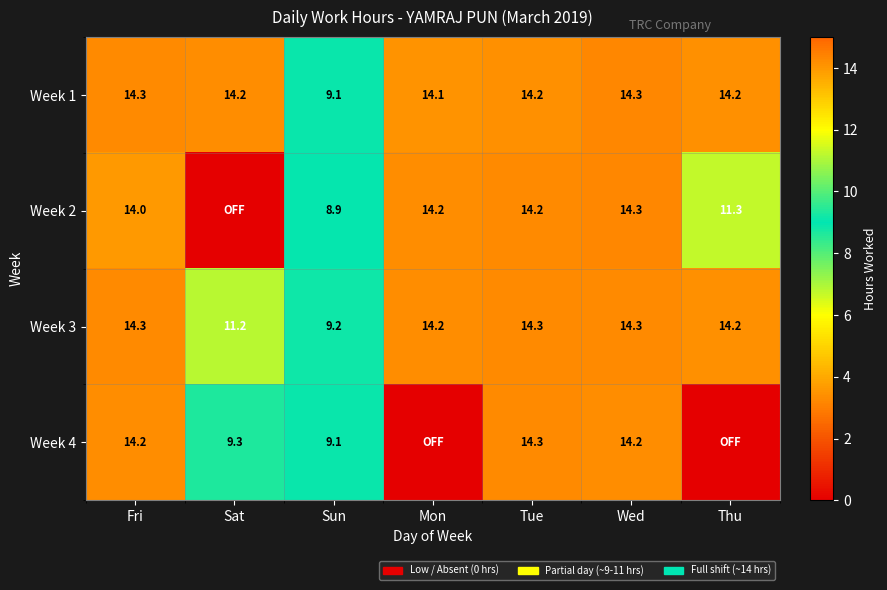

What is the difference between the Week 3 values at Sun and Tue?

5.1